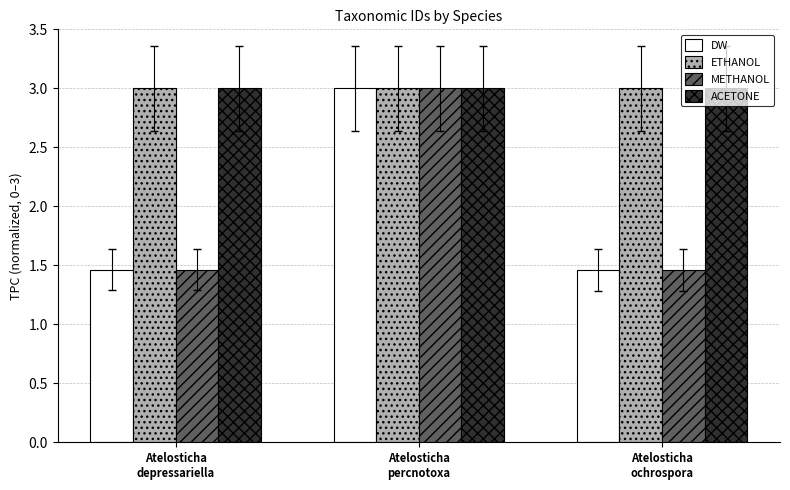

What is the label of the 3rd bar from the right?

Atelosticha
depressariella